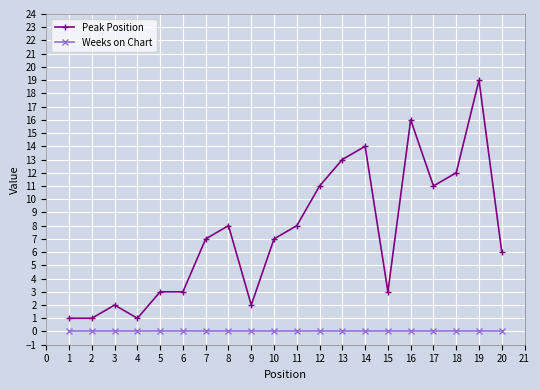

Which series has the largest range (max minus min)?

Peak Position